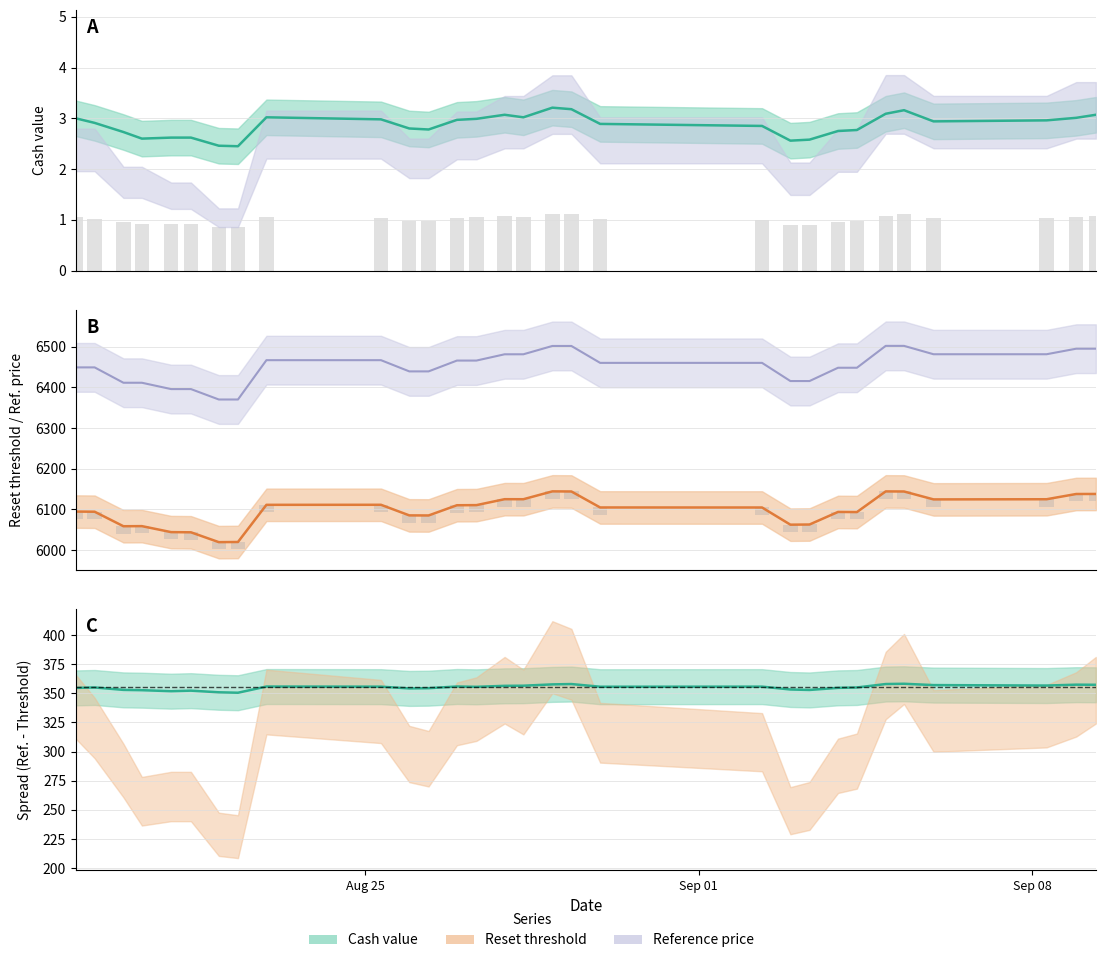

How many groups of bars are there?

30